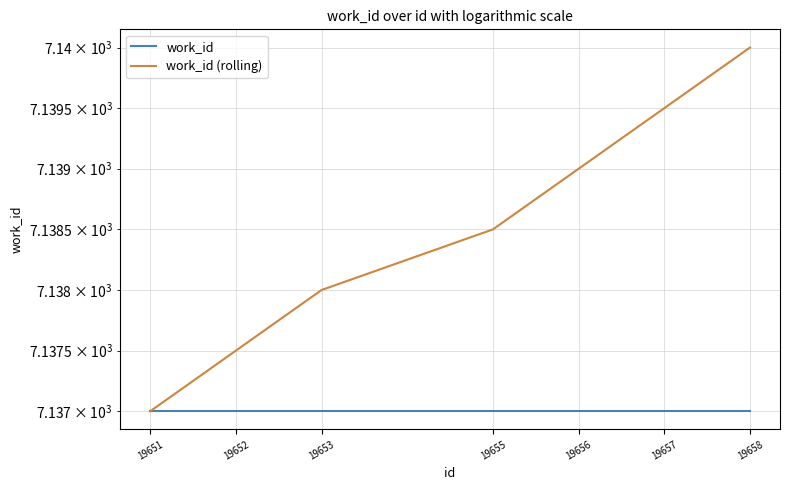

Is it true that work_id equals 7137.0 at 19651?

True